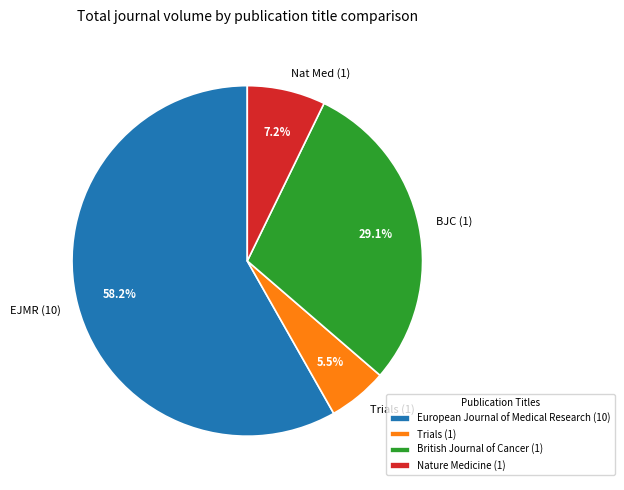

Which category has the smallest portion of the pie?

Trials